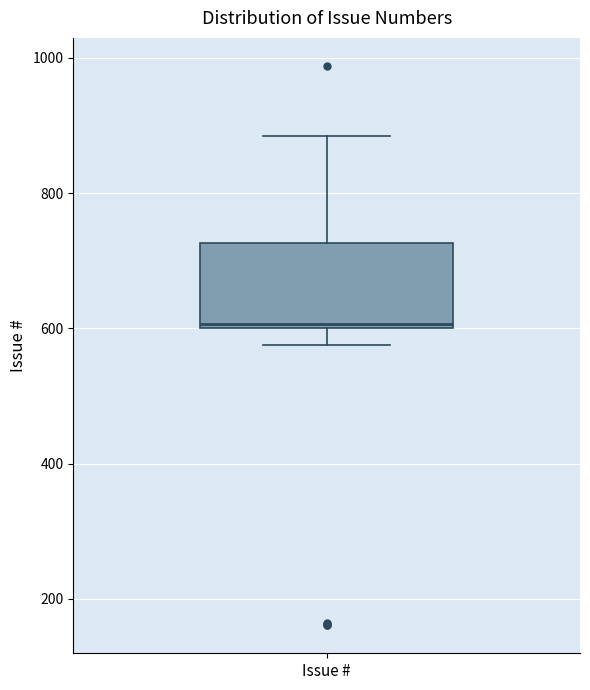

Transcribe this box plot: give where the median line is, the range the box spans, and where the two whiskers end, as read against the y-axis. The values are not printed on the chart, so give them approximately, as read against the axis.

median 600, box 600 to 720, whiskers 580 to 880